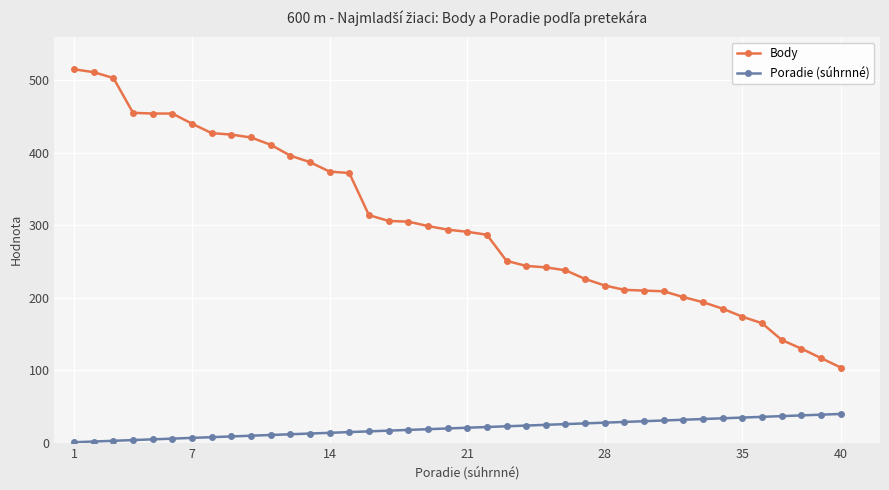

Which series has the largest total across all categories?

Body